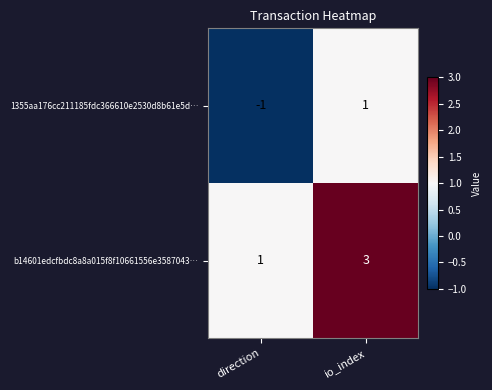

Which series has the largest total across all categories?

b14601edcfbdc8a8a015f8f10661556e3587043…